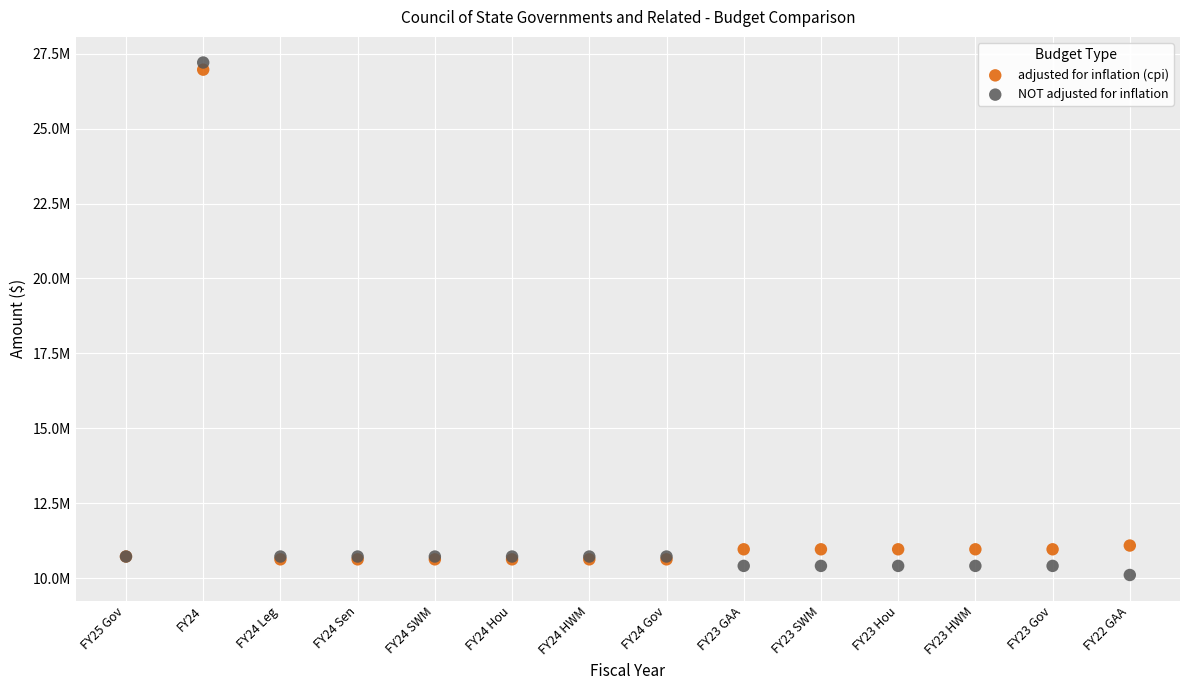

What are all the series names shown in the legend?

adjusted for inflation (cpi), NOT adjusted for inflation